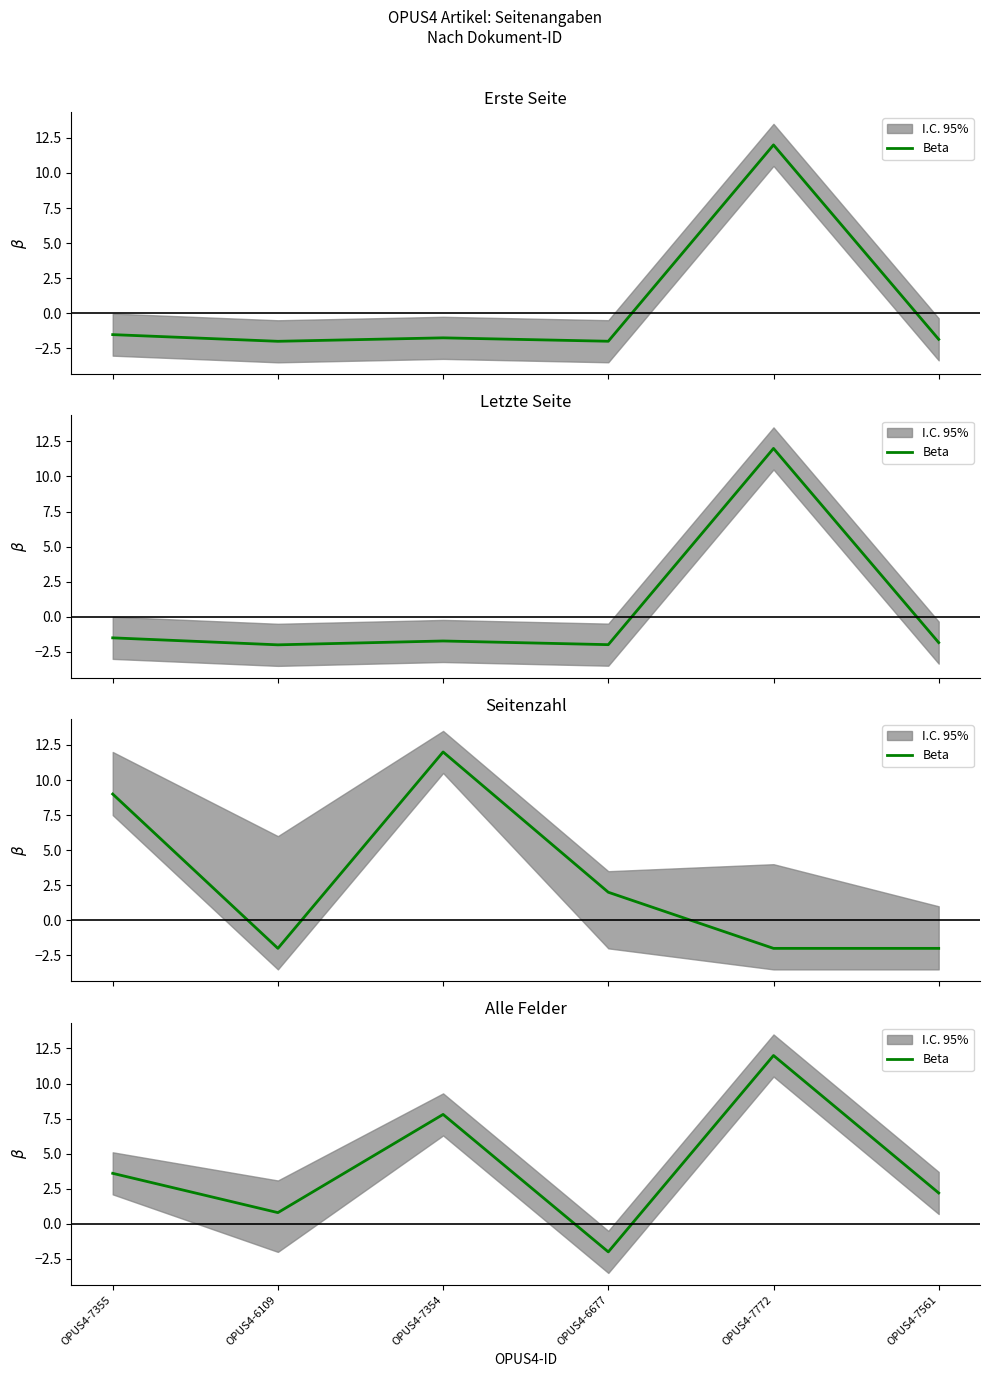

List the labels in order of value, largest first.

OPUS4-7772, OPUS4-7354, OPUS4-7355, OPUS4-7561, OPUS4-6109, OPUS4-6677